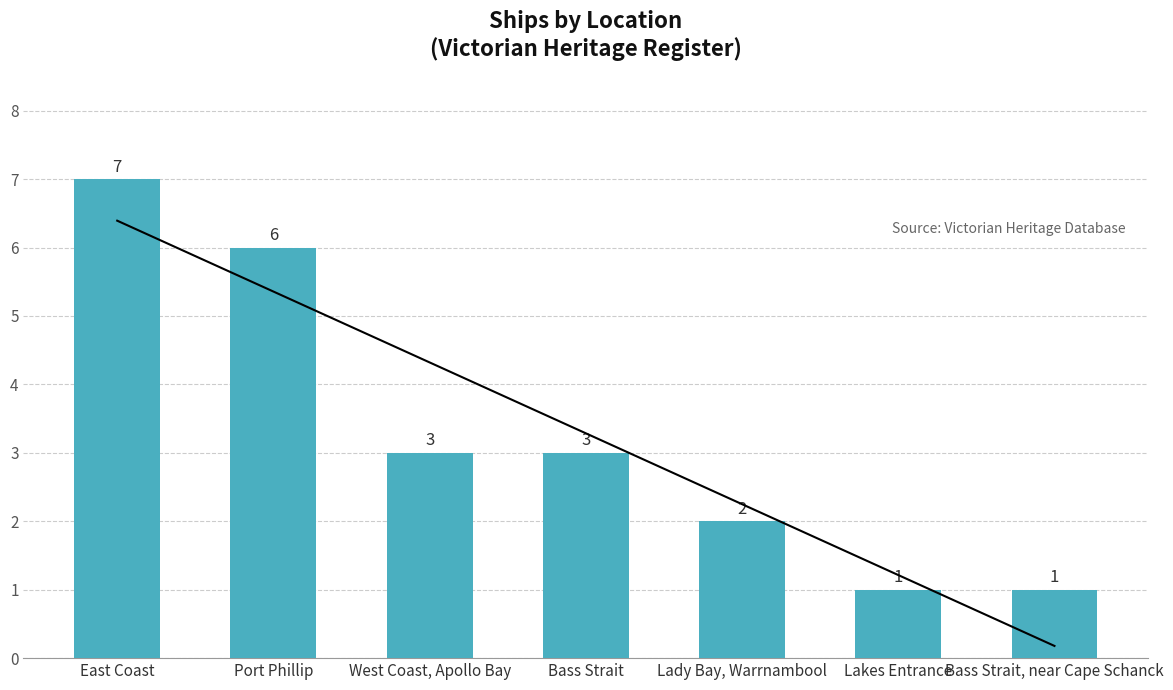

What position from the left is Lady Bay, Warrnambool?

5